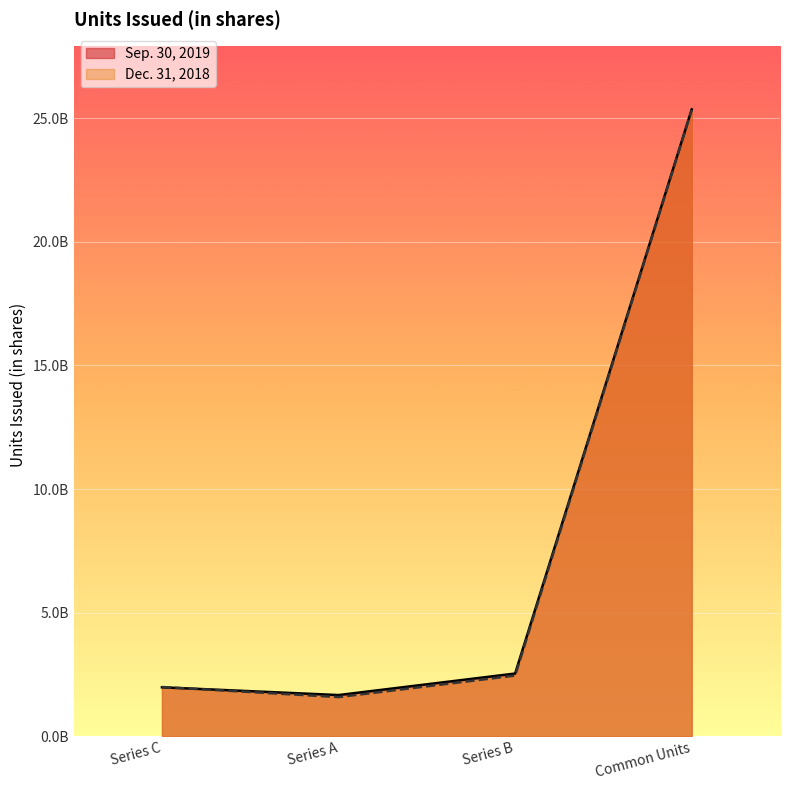

At which label does Sep. 30, 2019 reach its peak?

Common Units